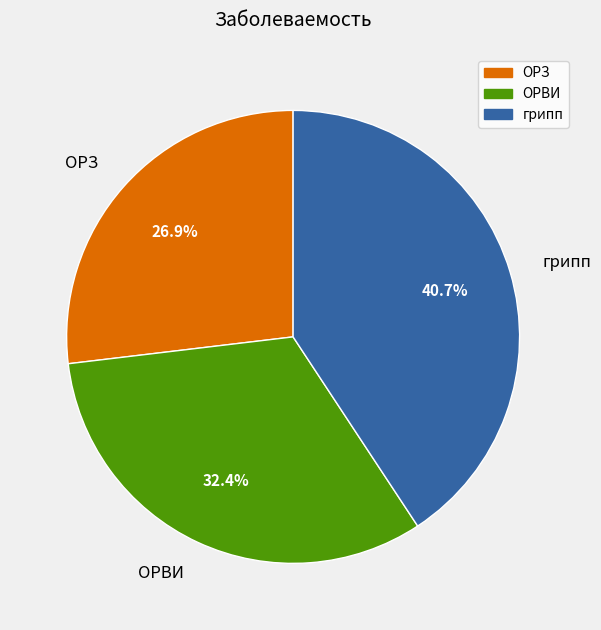

Does any single category account for the majority?

No